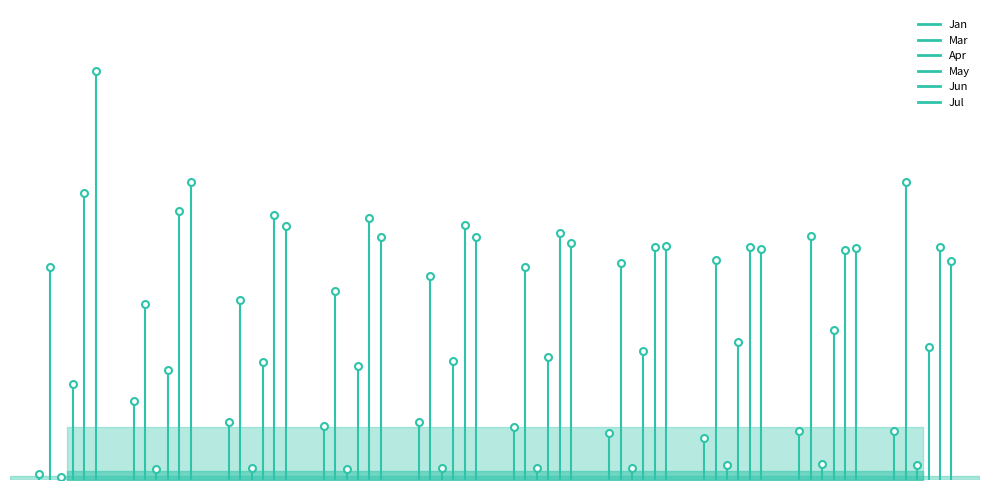

Reading left to right, extract all data points from this chart.

Jan: pct05=0.0	pct15=0.4	pct25=0.3	pct35=0.3	pct45=0.3	pct55=0.3	pct65=0.3	pct75=0.2	pct85=0.3	pct95=0.3
Mar: pct05=1.2	pct15=1.0	pct25=1.0	pct35=1.1	pct45=1.1	pct55=1.2	pct65=1.2	pct75=1.2	pct85=1.4	pct95=1.7
Apr: pct05=0.0	pct15=0.1	pct25=0.1	pct35=0.1	pct45=0.1	pct55=0.1	pct65=0.1	pct75=0.1	pct85=0.1	pct95=0.1
May: pct05=0.5	pct15=0.6	pct25=0.7	pct35=0.6	pct45=0.7	pct55=0.7	pct65=0.7	pct75=0.8	pct85=0.8	pct95=0.7
Jun: pct05=1.6	pct15=1.5	pct25=1.5	pct35=1.5	pct45=1.4	pct55=1.4	pct65=1.3	pct75=1.3	pct85=1.3	pct95=1.3
Jul: pct05=2.3	pct15=1.7	pct25=1.4	pct35=1.4	pct45=1.4	pct55=1.3	pct65=1.3	pct75=1.3	pct85=1.3	pct95=1.2